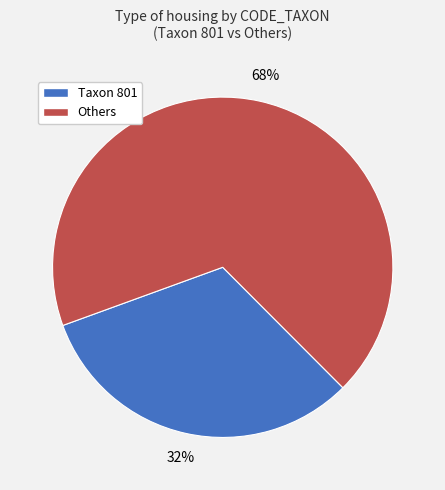

Which has a higher value, Others or Taxon 801?

Others